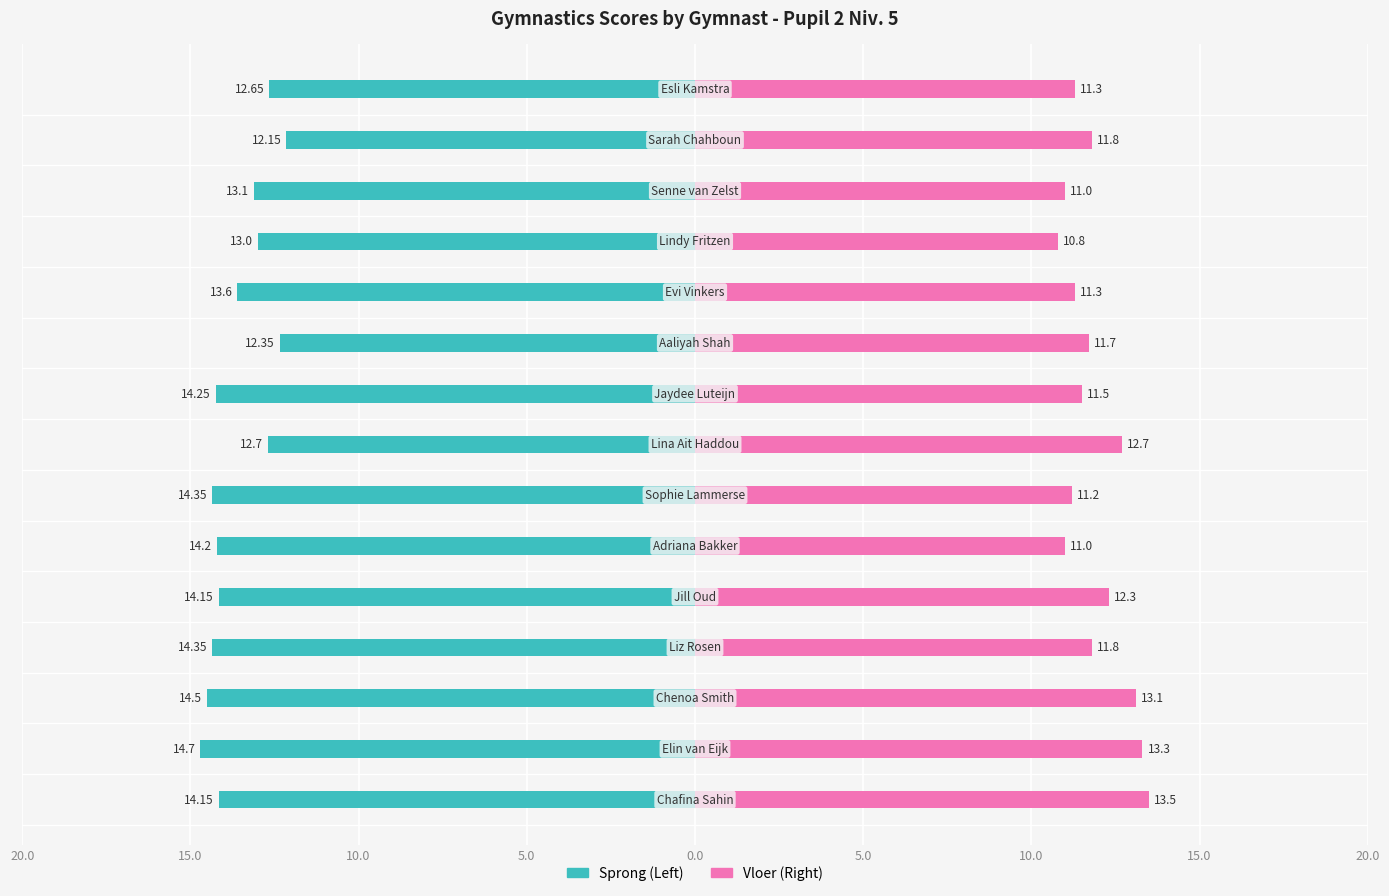

What is the difference between the maximum and minimum values in the Sprong series?

2.5